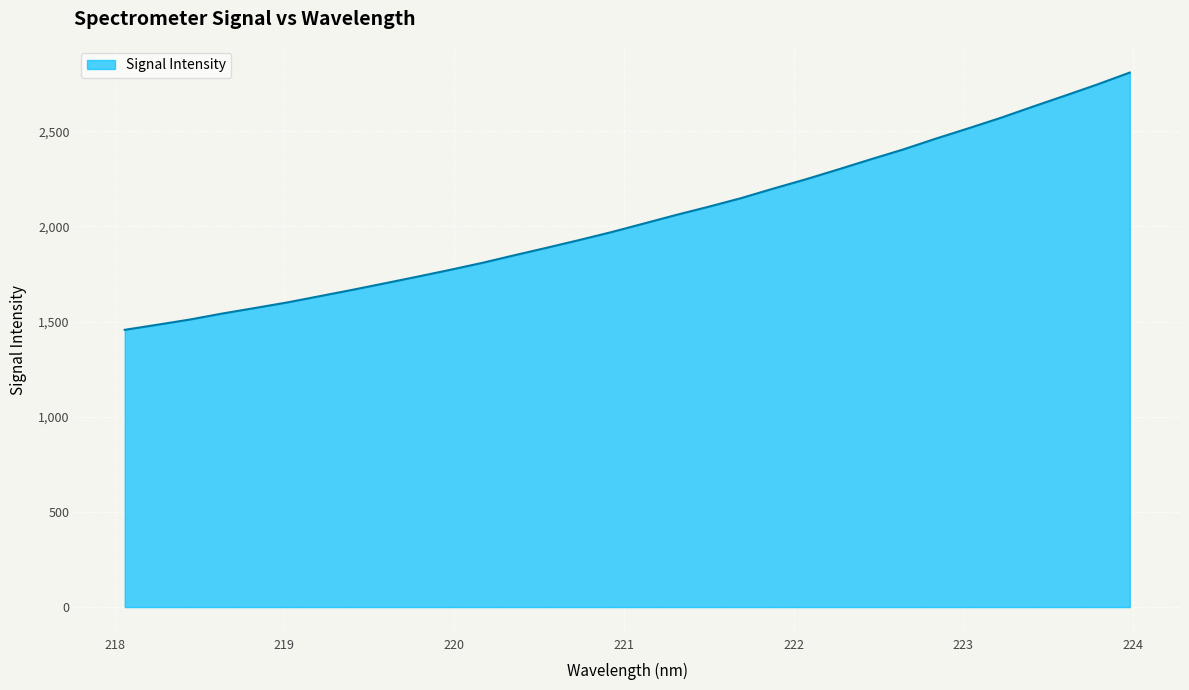

What is the minimum value shown in the chart?

1456.5